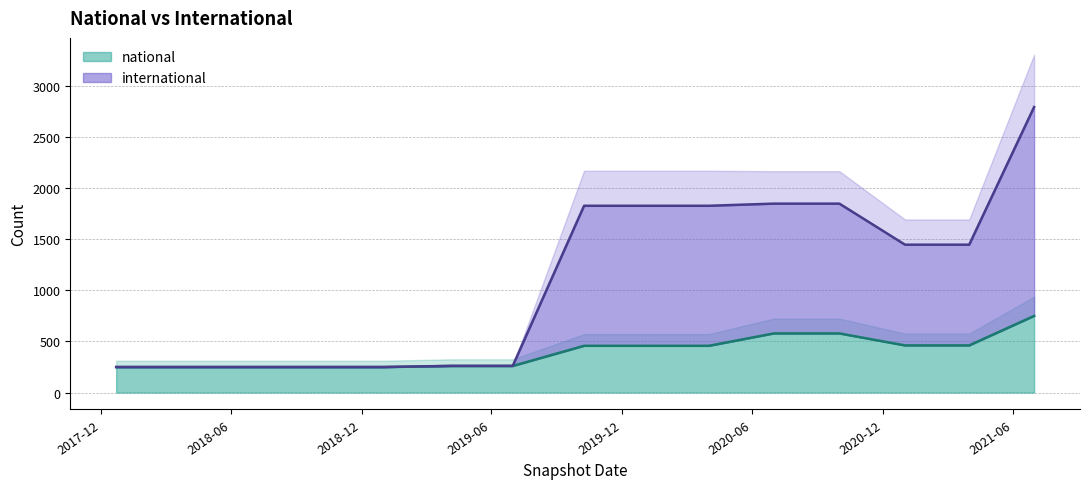

True or false: national and international cross at least once.

False